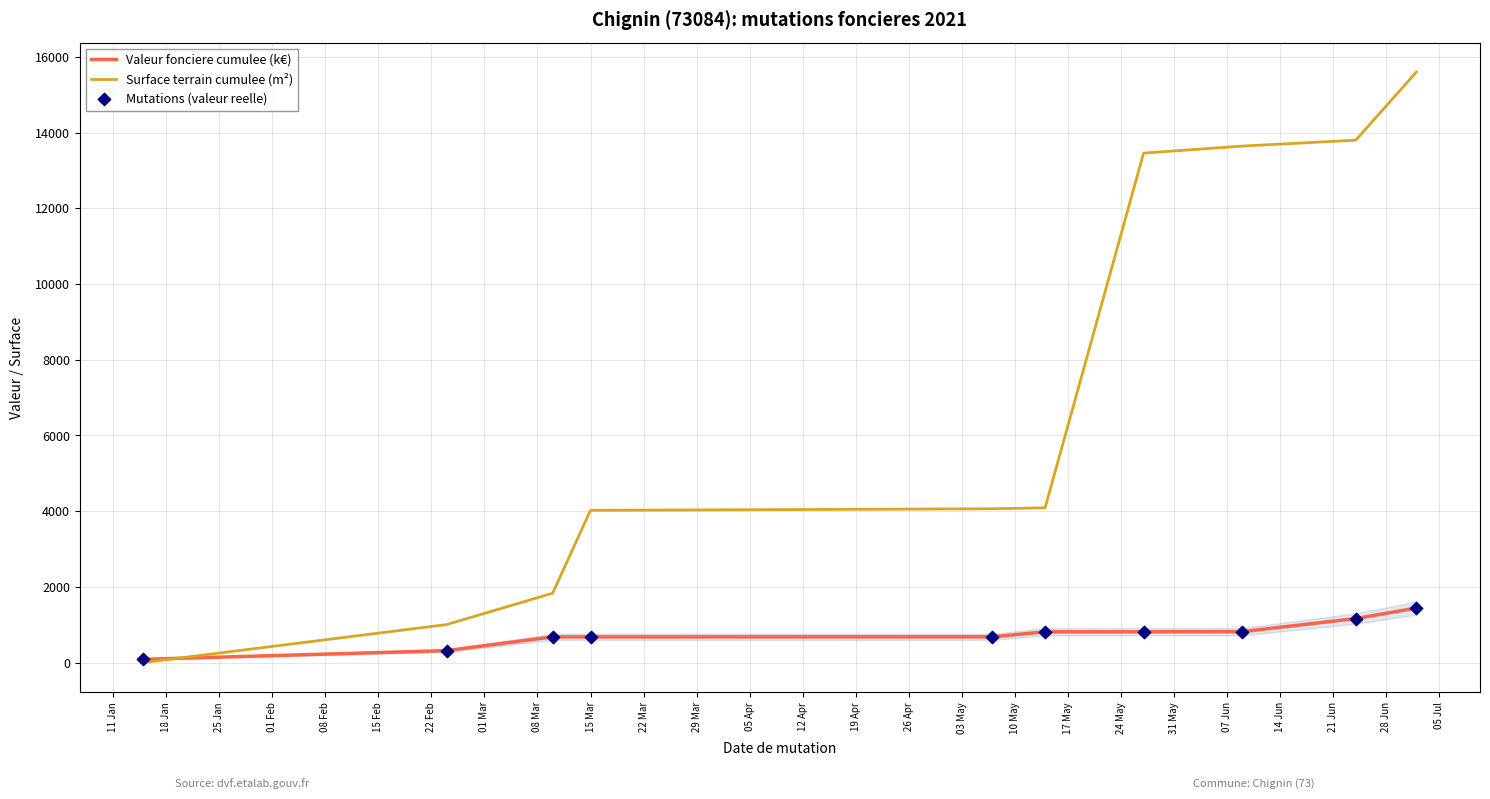

Which series has the widest spread of Y values?

Surface terrain cumulee (m²)